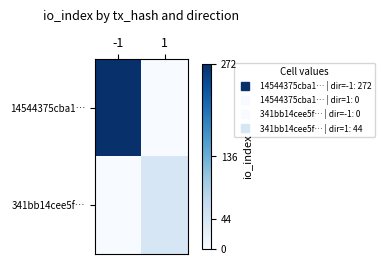

Which series has the largest range (max minus min)?

14544375cba1…